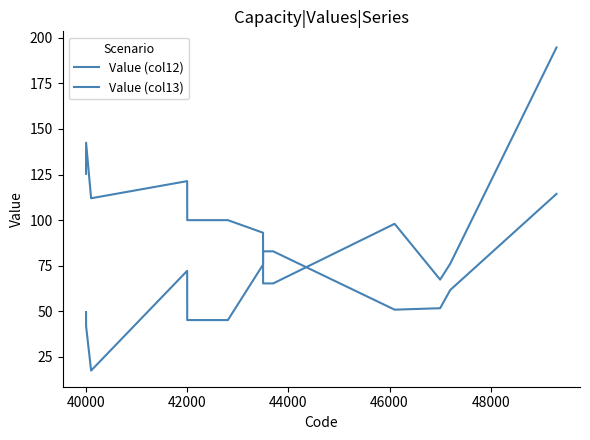

True or false: Value (col13) has more than 0 interior local peaks.

True